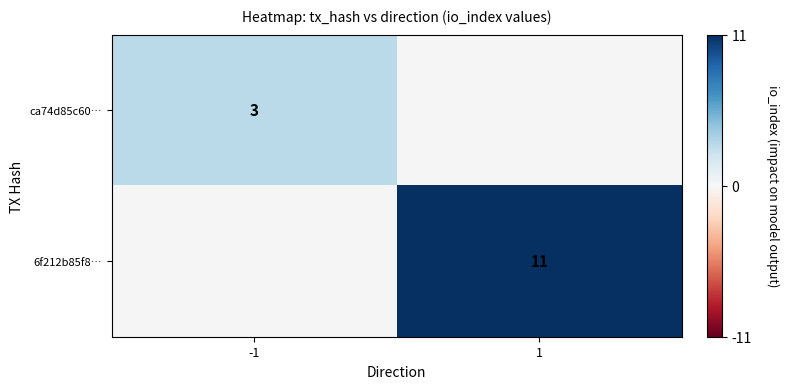

True or false: 6f212b85f8… has a value of 11 at 1.

True